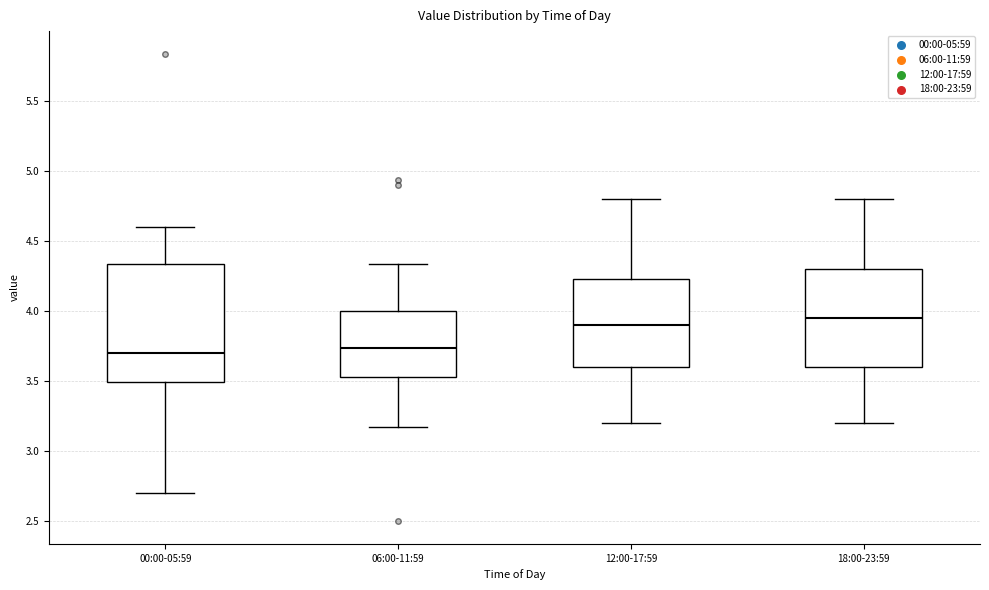

Where does the upper whisker of the box for 06:00-11:59 end on the y-axis? The values are not printed on the chart, so give them approximately, as read against the axis.

4.35